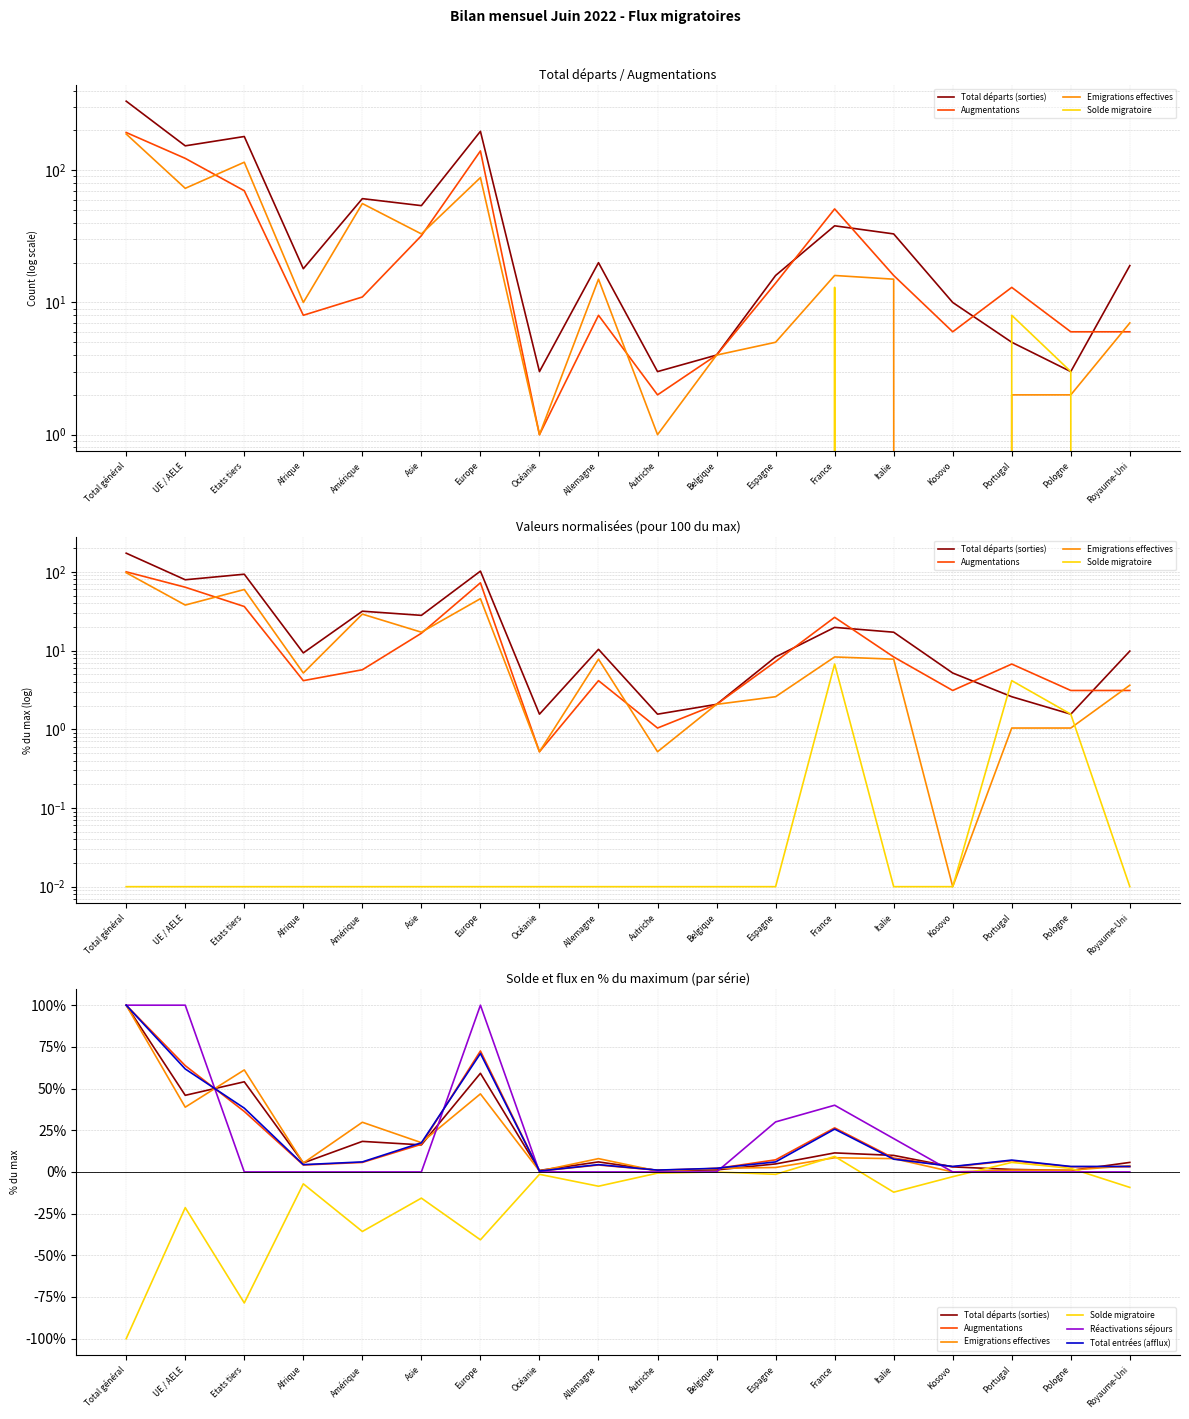

What are all the series names shown in the legend?

Total départs (sorties), Augmentations, Emigrations effectives, Solde migratoire, Réactivations séjours, Total entrées (afflux)